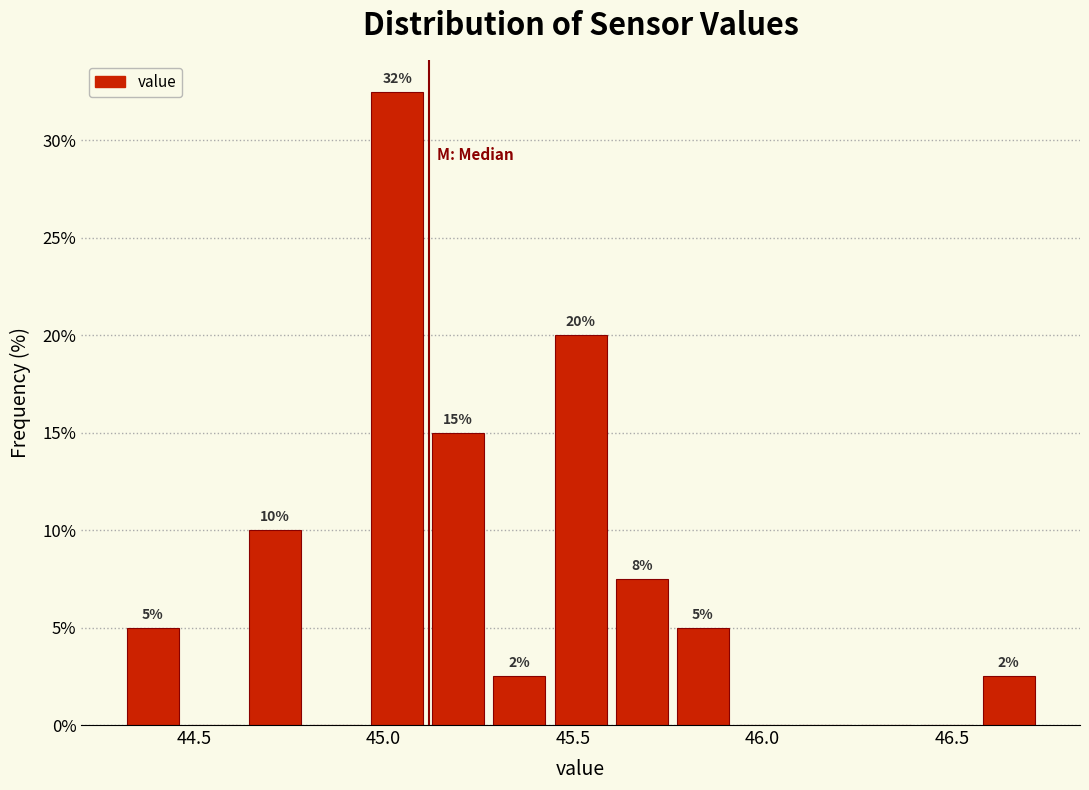

Read against the x-axis, roughly where is the centre of the tallest bar?

45.05